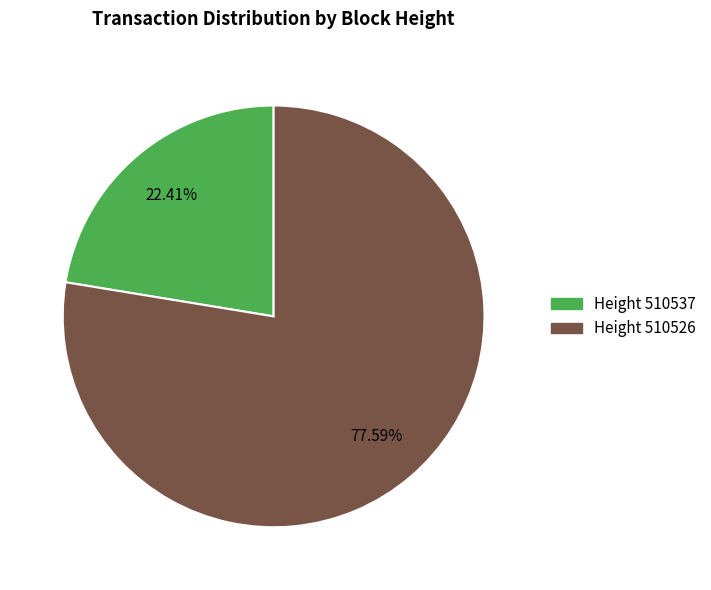

Which category has the biggest portion of the pie?

Height 510526